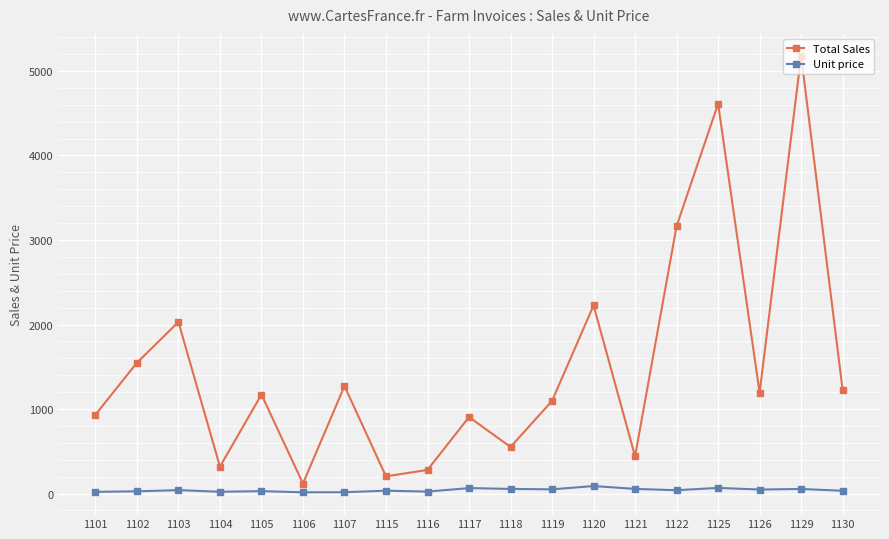

Rank the series by their maximum value, from highest to lowest.

Total Sales, Unit price